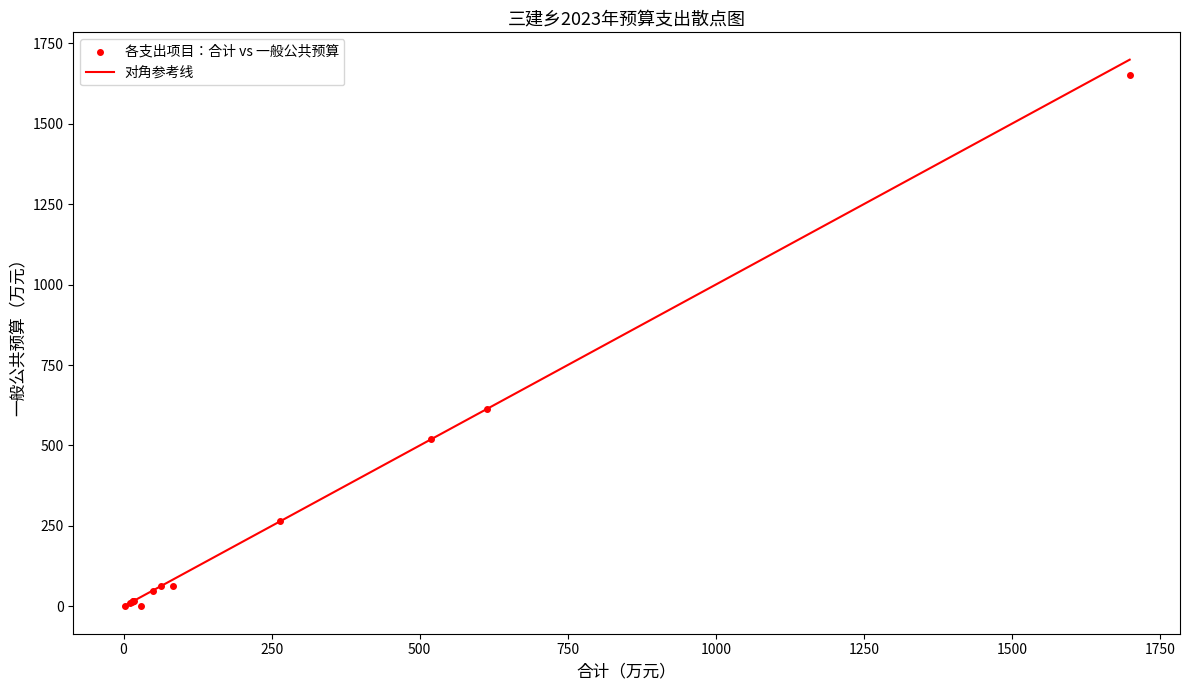

What Y value in the scatter plot is closest to 824?

614.4